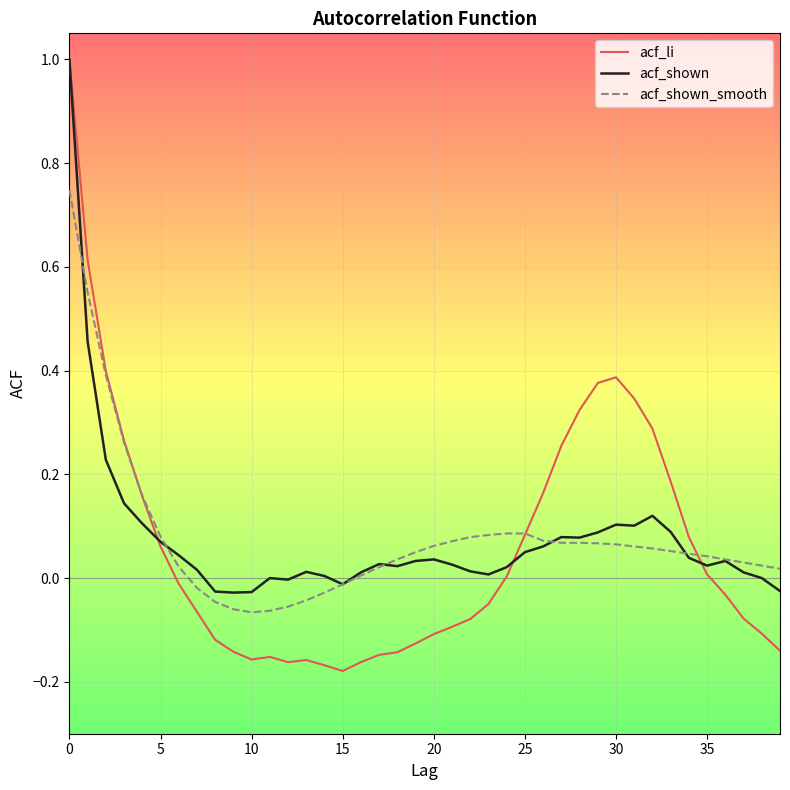

What is the maximum value shown in the chart?

1.0